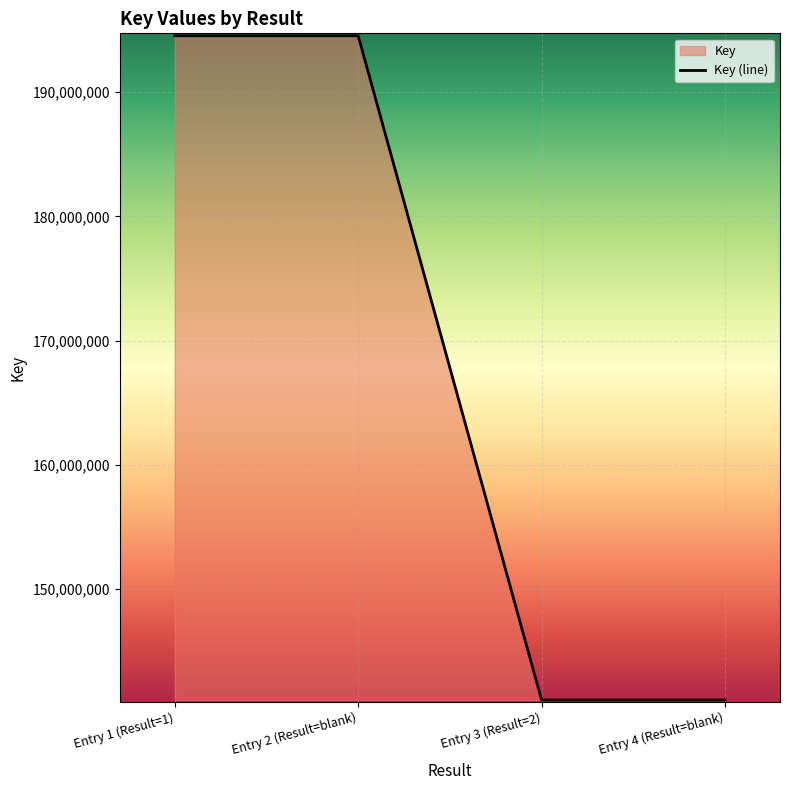

Is it true that the value at Entry 1 (Result=1) is 194546090?

True